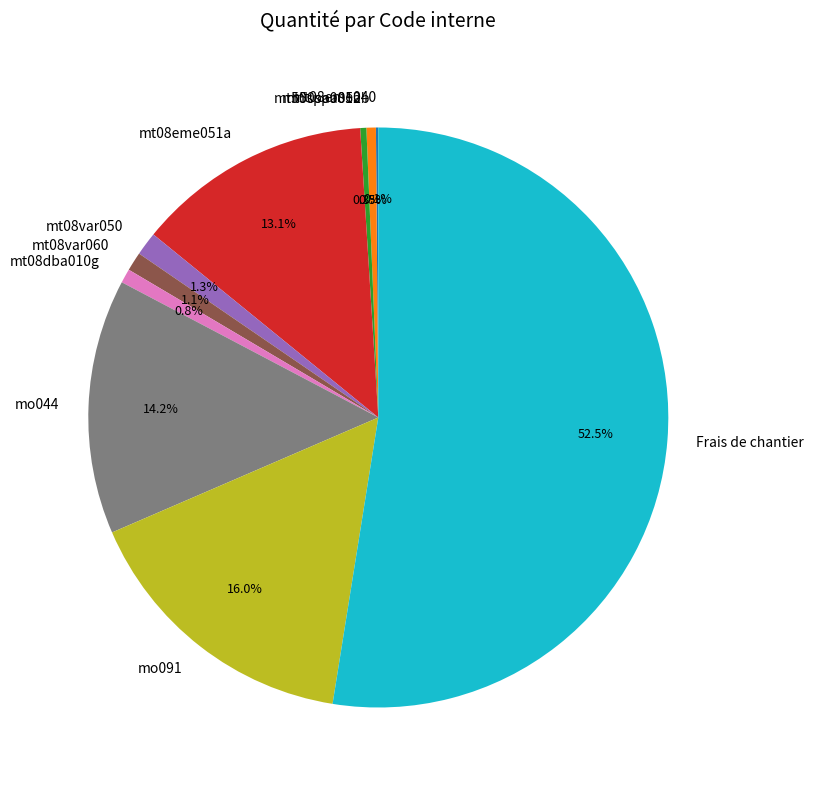

Which slice is the largest?

Frais de chantier